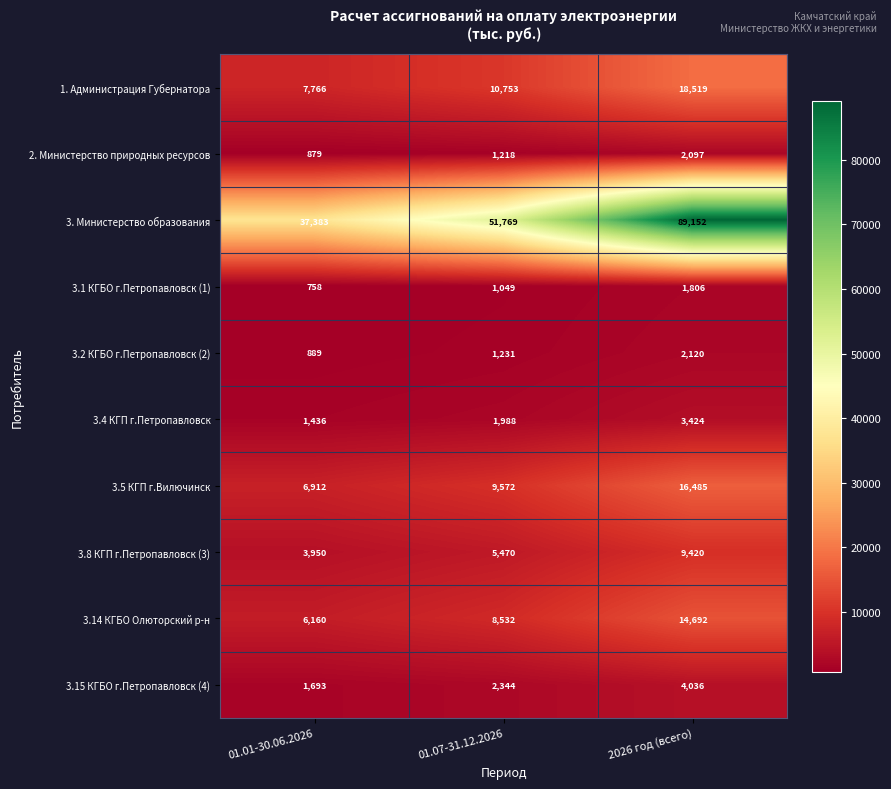

What is the sum of all 3.1 КГБО г.Петропавловск (1) values?

3613